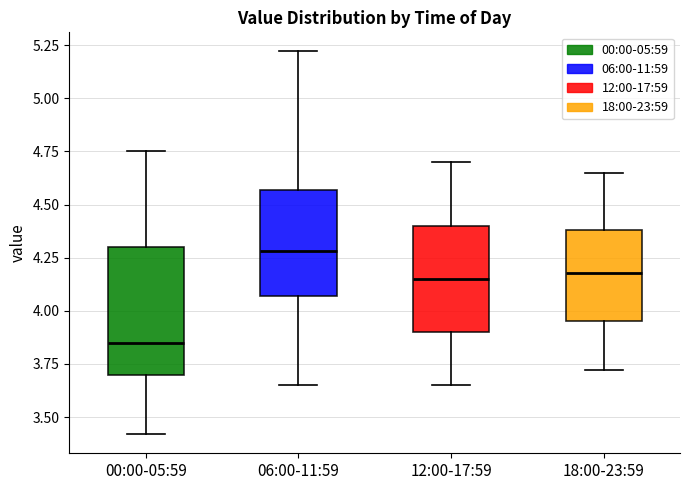

Reading left to right, read every box against the y-axis: the position of its median line, the range the box covers, and the ends of its whiskers. The values are not printed on the chart, so give them approximately, as read against the axis.

00:00-05:59: median 3.85, box 3.70 to 4.30, whiskers 3.40 to 4.75
06:00-11:59: median 4.30, box 4.05 to 4.55, whiskers 3.65 to 5.20
12:00-17:59: median 4.15, box 3.90 to 4.40, whiskers 3.65 to 4.70
18:00-23:59: median 4.20, box 3.95 to 4.40, whiskers 3.70 to 4.65